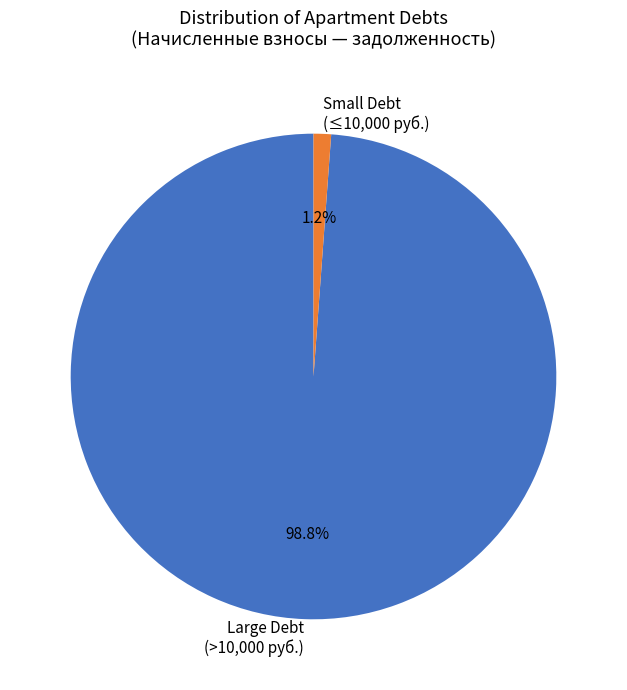

Is there a majority slice in this chart?

Yes